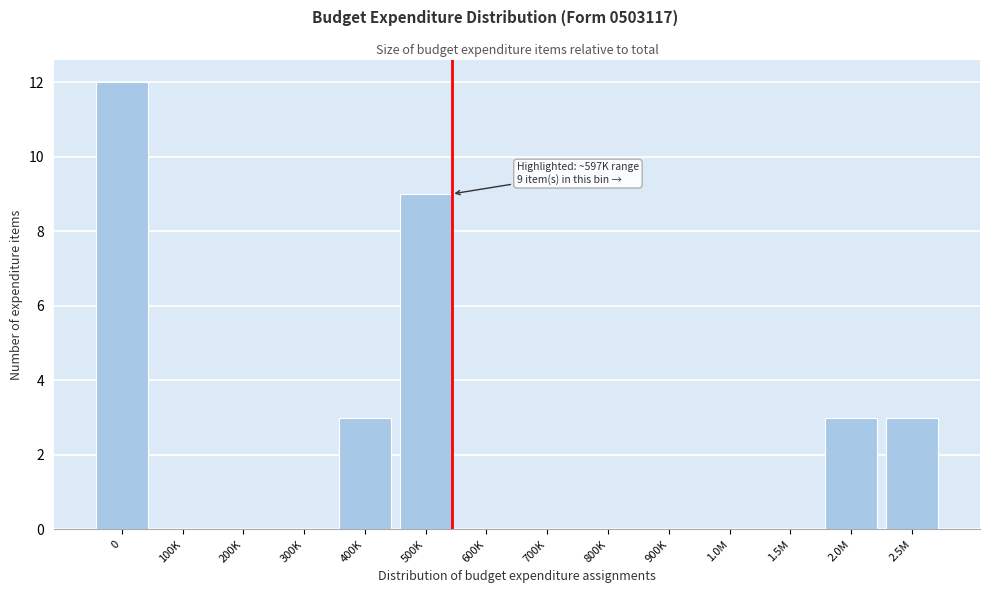

Reading left to right, what are all the values shown in this chart?

0=12	100K=0	200K=0	300K=0	400K=3	500K=9	600K=0	700K=0	800K=0	900K=0	1.0M=0	1.5M=0	2.0M=3	2.5M=3